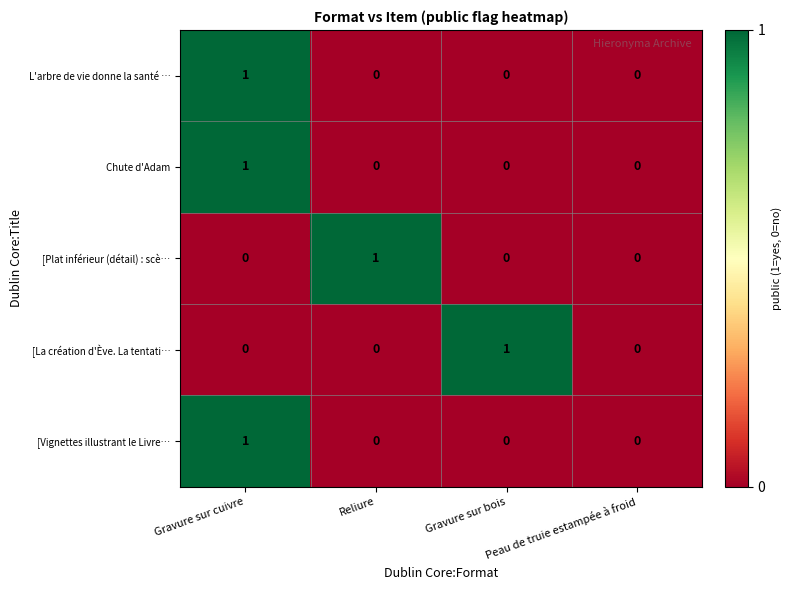

How many [La création d'Ève. La tentati… values are between 0 and 1?

4